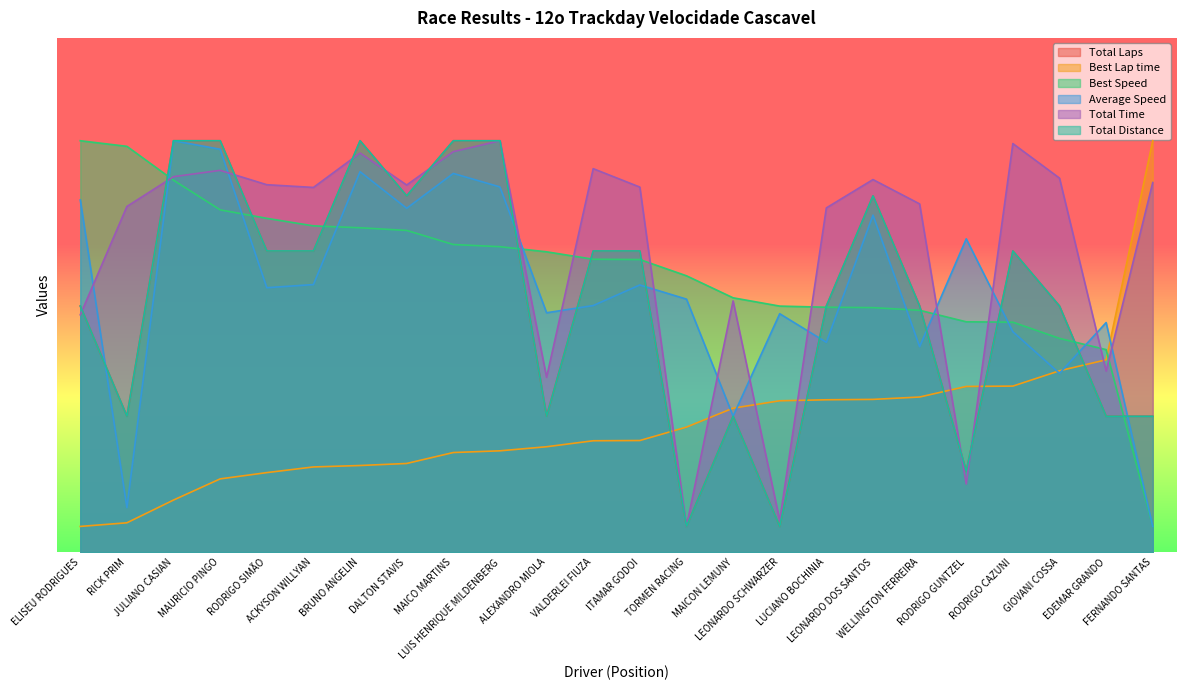

Rank the series by their maximum value, from highest to lowest.

Total Laps, Best Lap time, Best Speed, Average Speed, Total Time, Total Distance